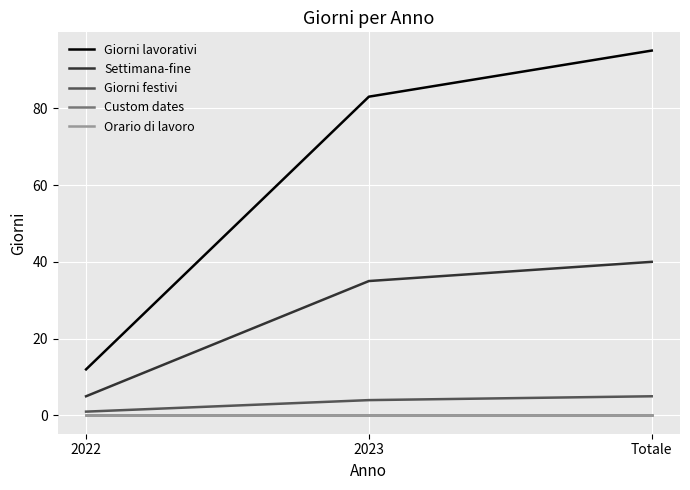

Does the chart display data point markers on the line(s)?

No